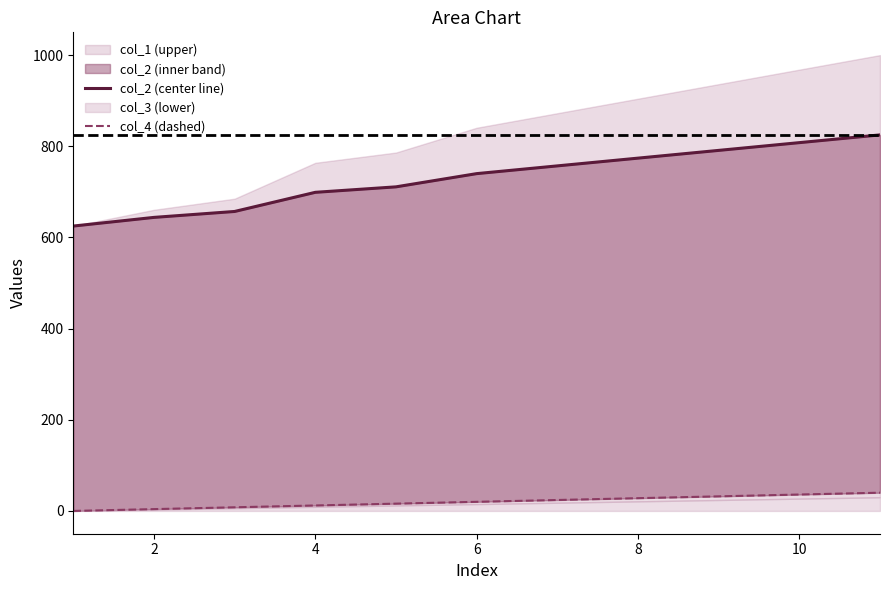

Is it true that col_4 equals 5 at 2?

False